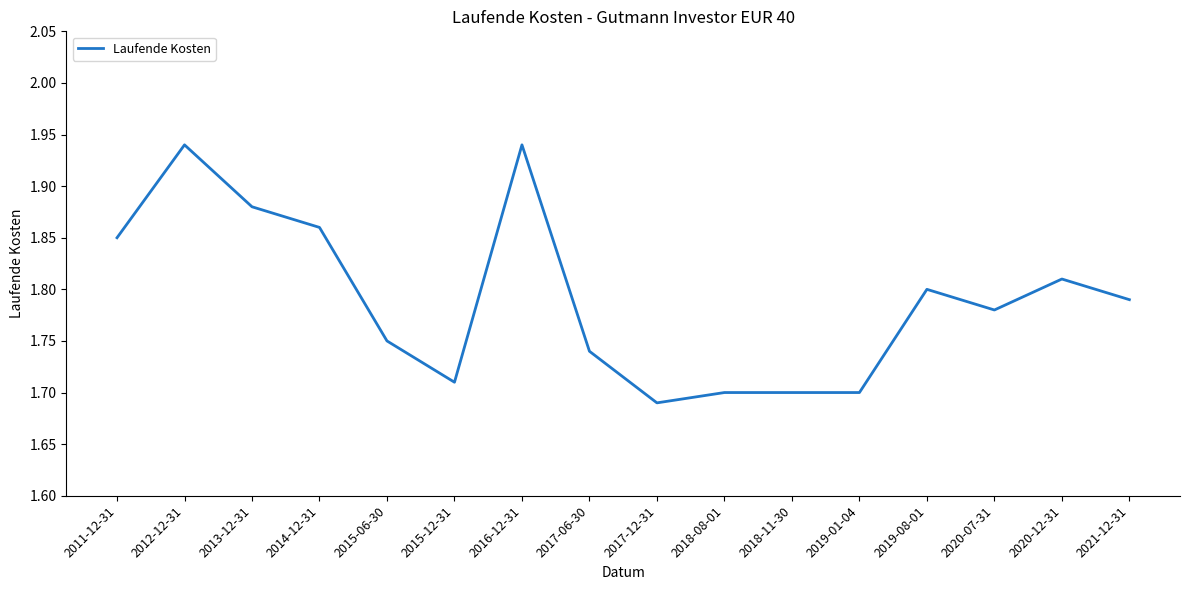

What position from the left is 2016-12-31?

7